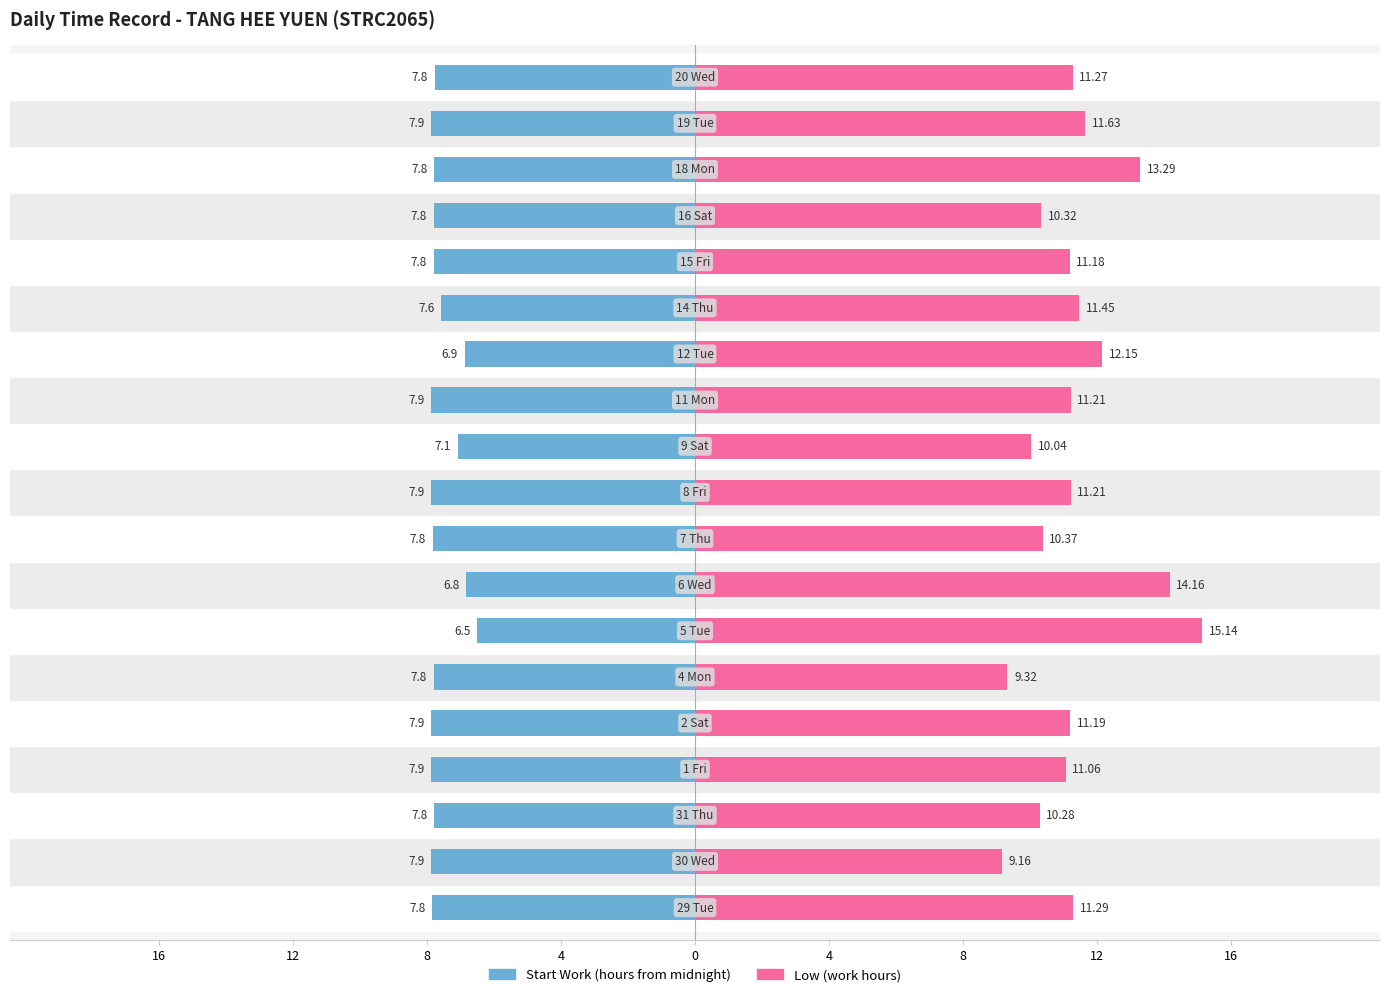

How many data points in Low (work hours) are above 11?

13